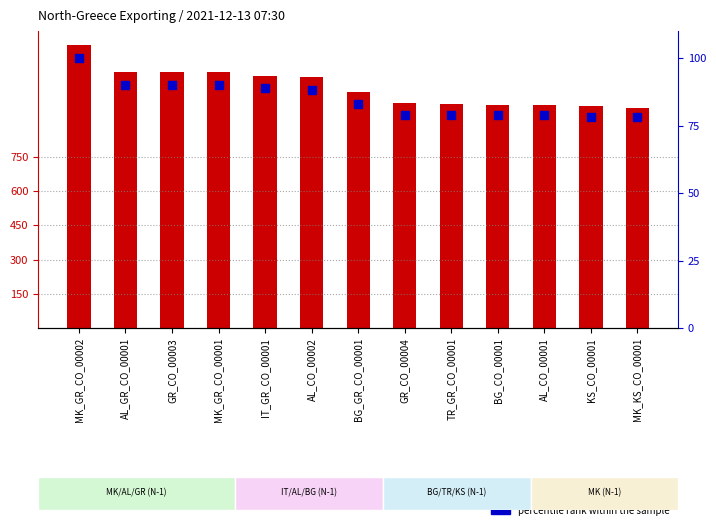

What are all the series names shown in the legend?

count, percentile rank within the sample